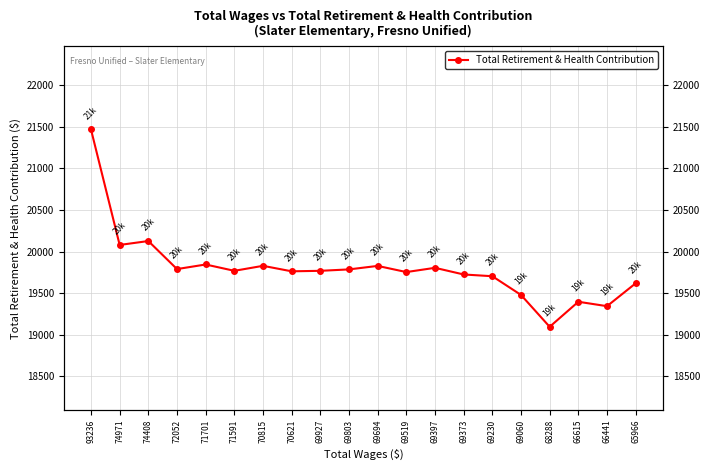

How many points are higher than both their immediate neighbors (excluding endpoints)?

6